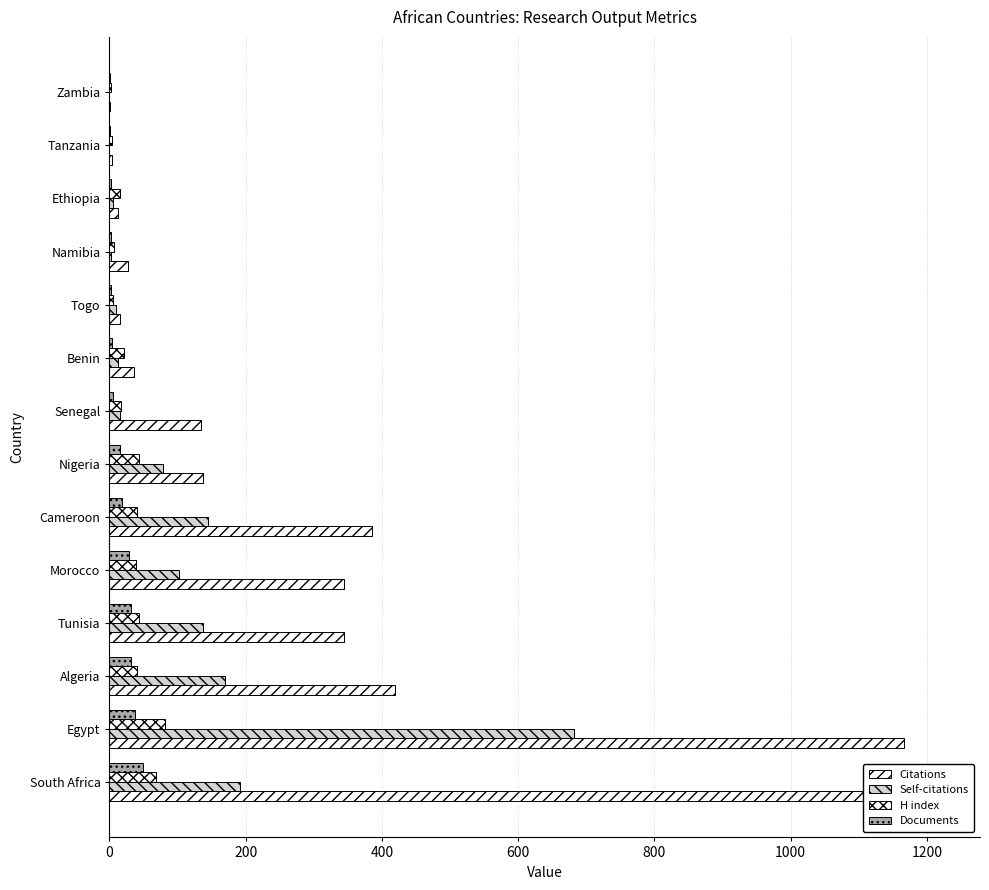

Which series has the widest spread of values?

Citations